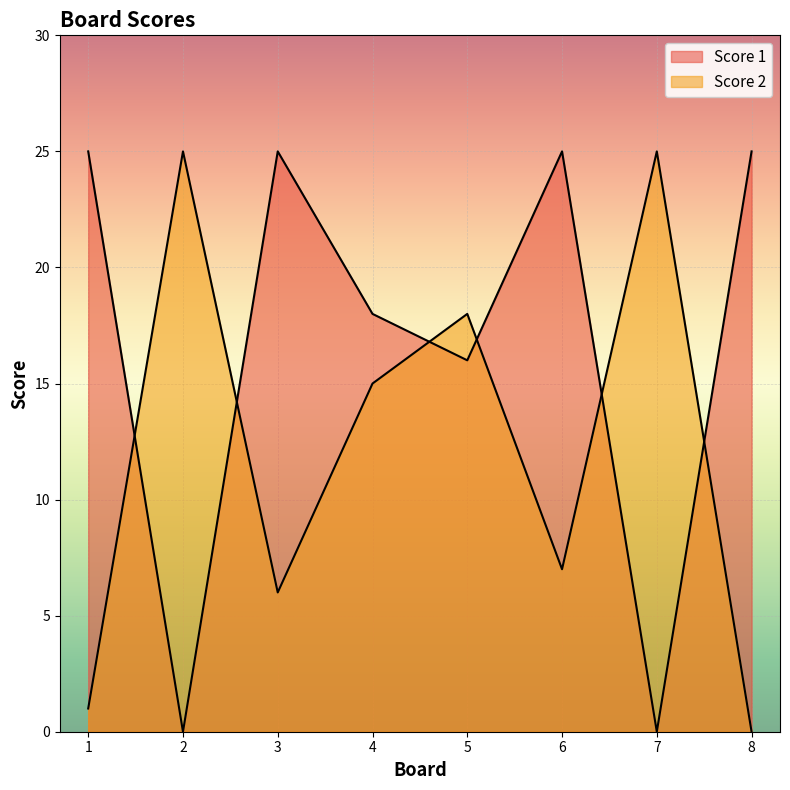

How many categories are shown in the chart?

8